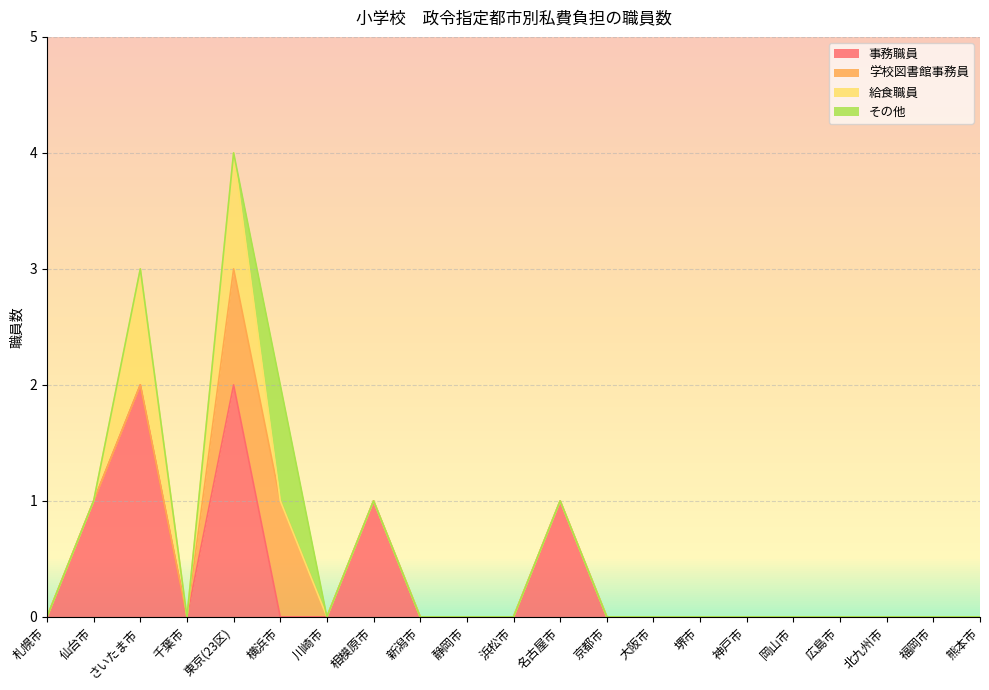

What is the total value across all series at 相模原市?

1